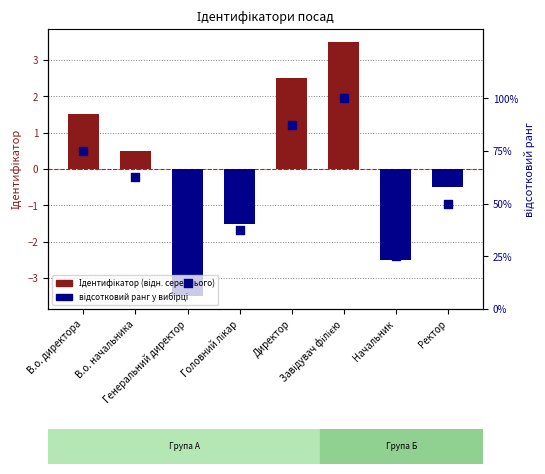

At which category is the sum across all series the highest?

Завідувач філією